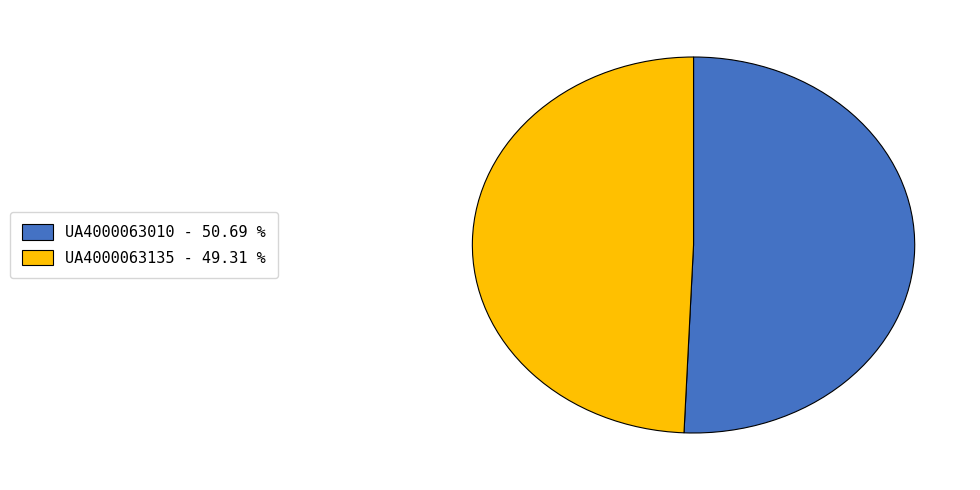

Approximately how many times larger is the value at UA4000063010 - 50.69 % compared to UA4000063135 - 49.31 %?

1.0